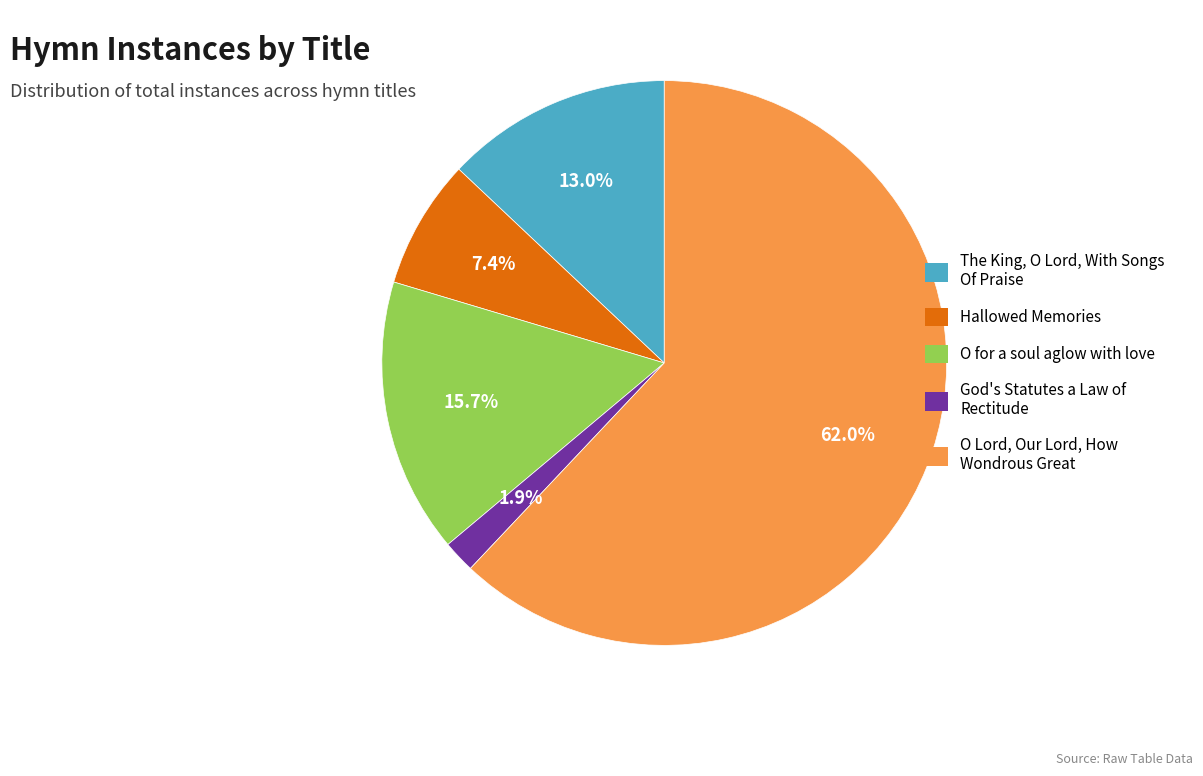

True or false: God's Statutes a Law of Rectitude accounts for 2% of the total.

True